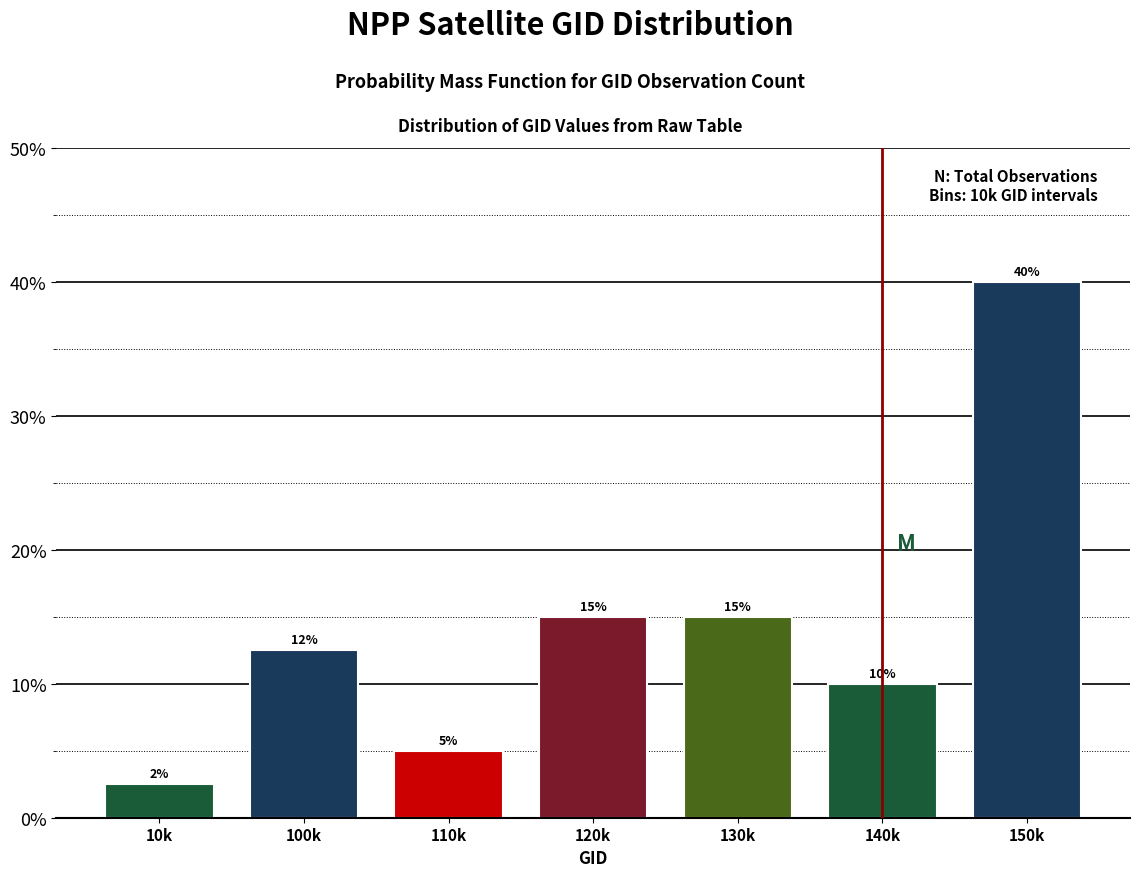

Which category has the lowest value across all series?

10k